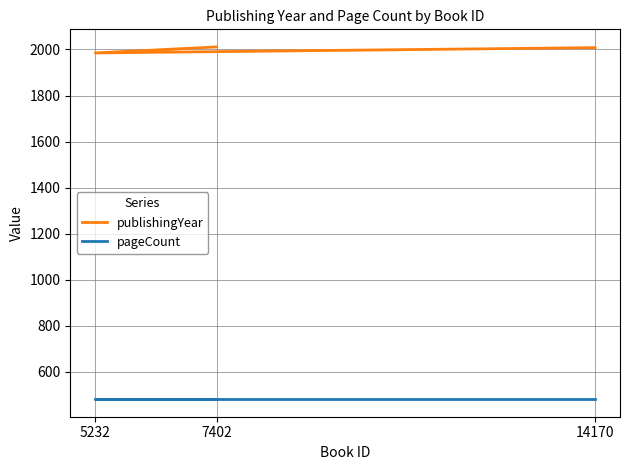

How many lines are shown in the chart?

2